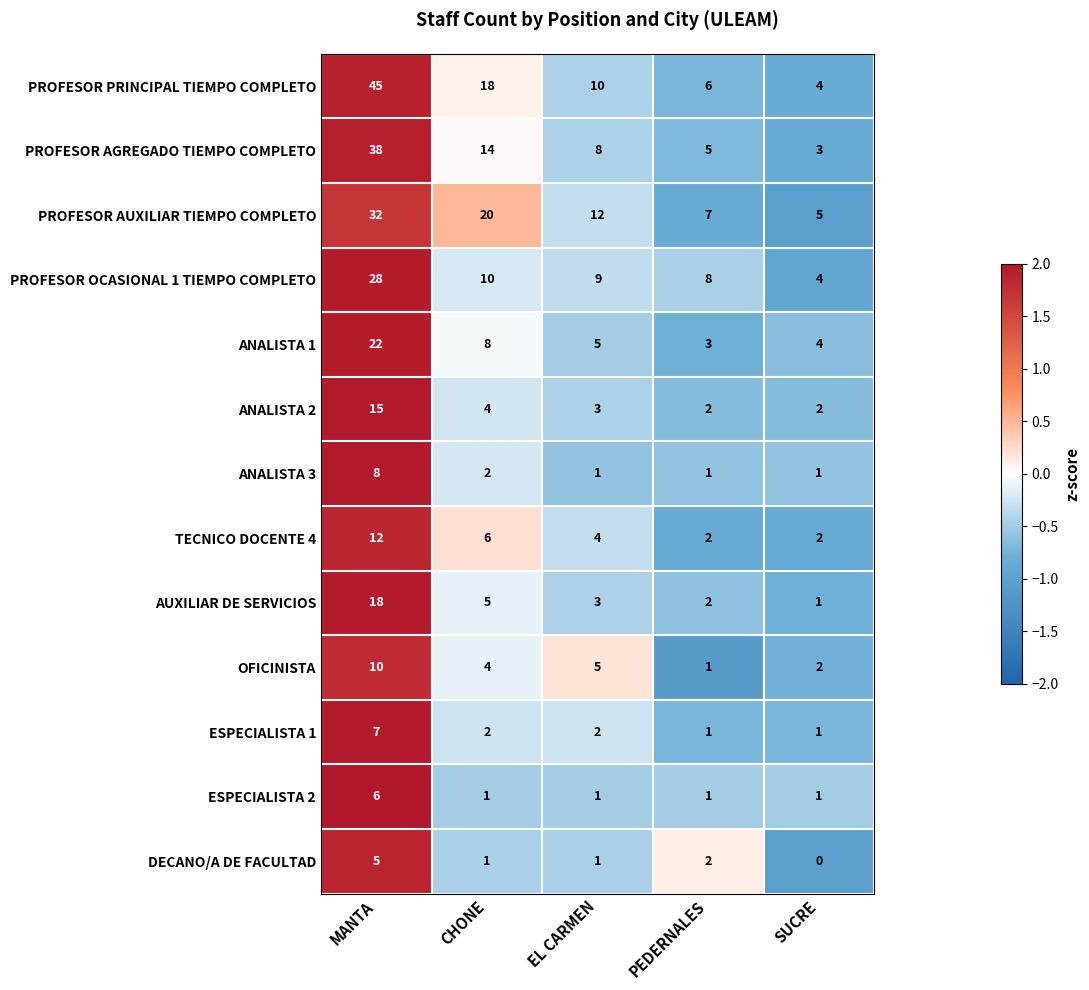

Between MANTA and SUCRE, which series saw the biggest shift?

PROFESOR PRINCIPAL TIEMPO COMPLETO